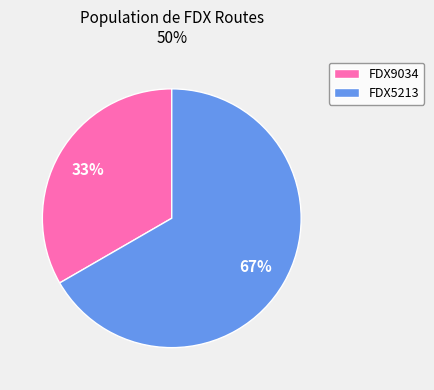

To the nearest percent, what is the combined percentage of FDX9034 and FDX5213?

100%